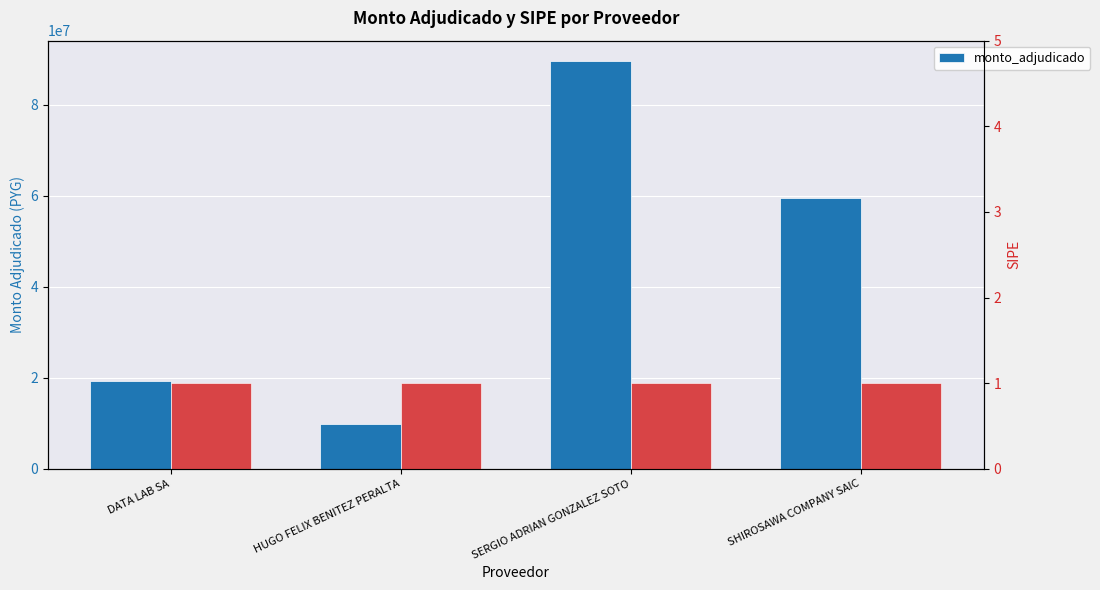

List the labels in order of value, smallest first.

HUGO FELIX BENITEZ PERALTA, DATA LAB SA, SHIROSAWA COMPANY SAIC, SERGIO ADRIAN GONZALEZ SOTO